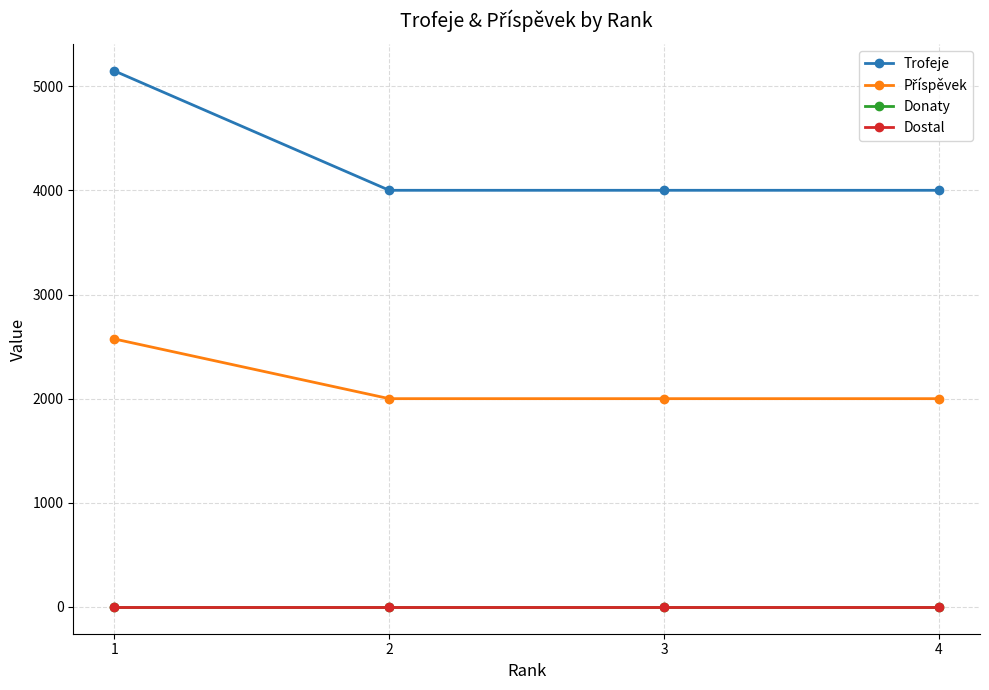

True or false: Donaty and Příspěvek intersect in this chart.

False